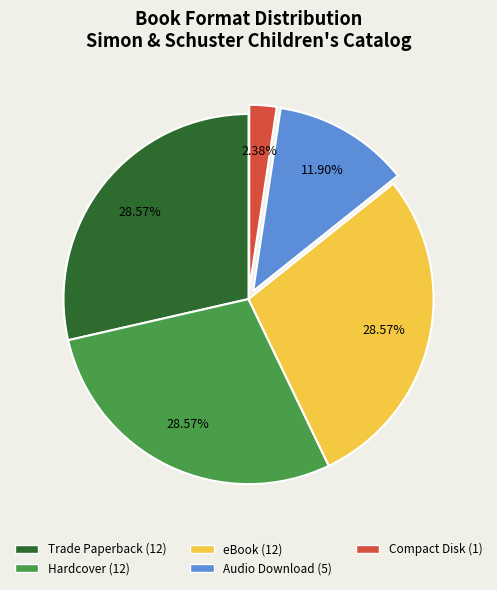

The Hardcover slice represents 29% of the pie. True or false?

True